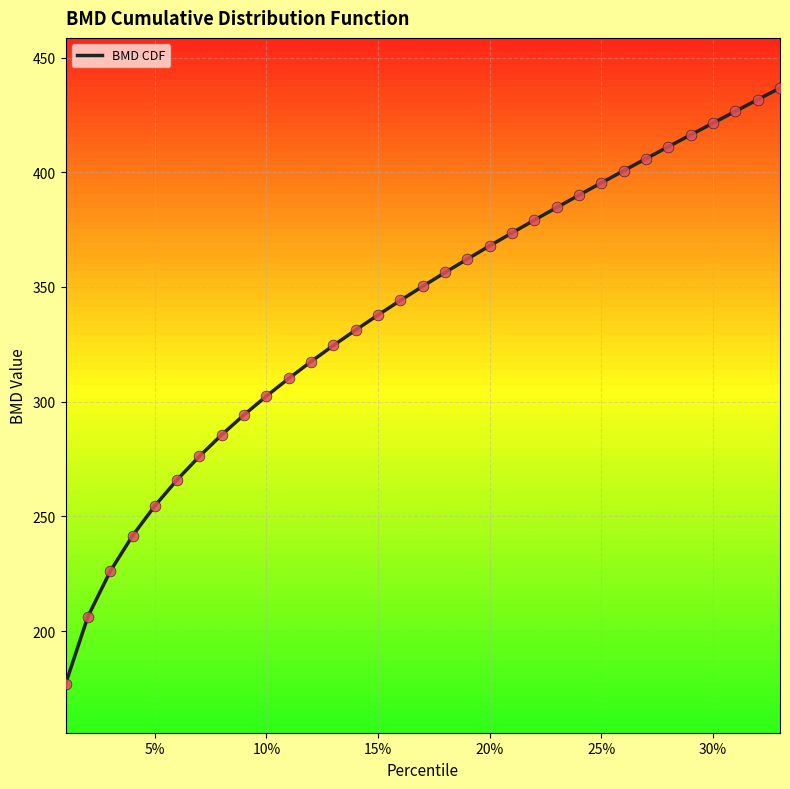

What is the difference between the maximum and minimum values?

259.8